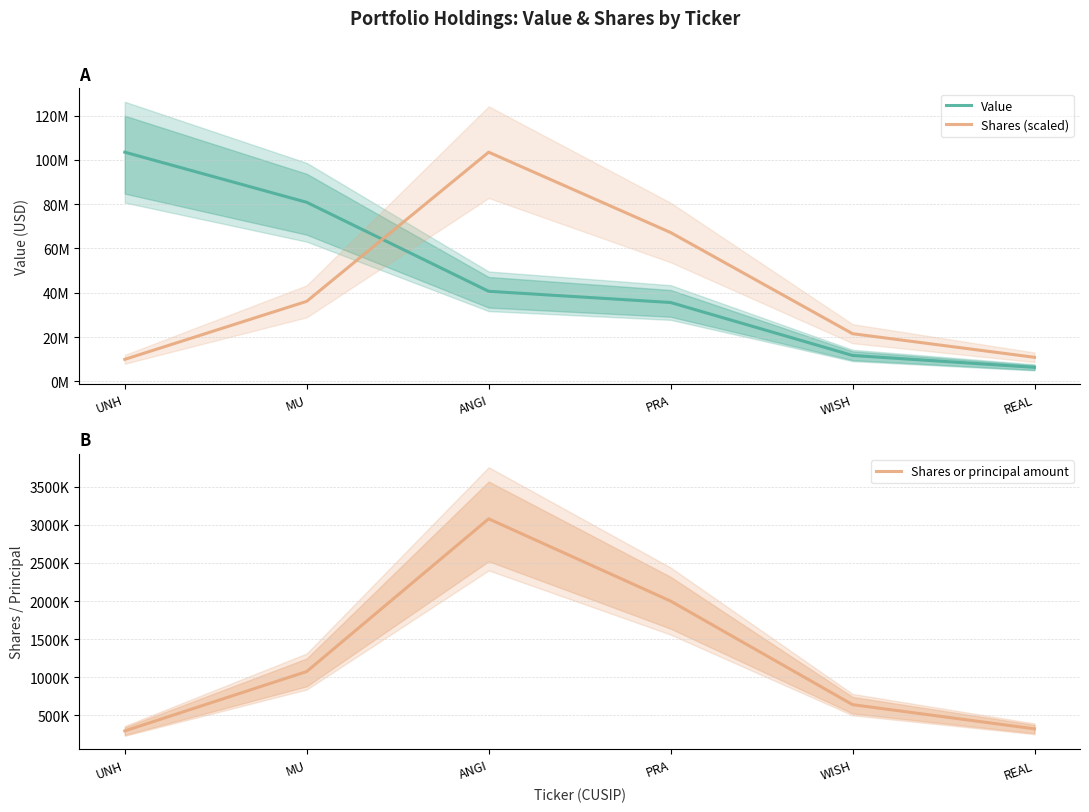

Between MU and PRA, which series saw the biggest shift?

Value